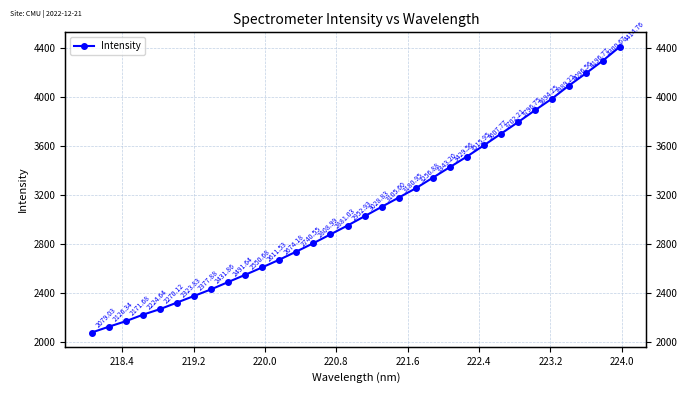

How many categories are shown in the chart?

32